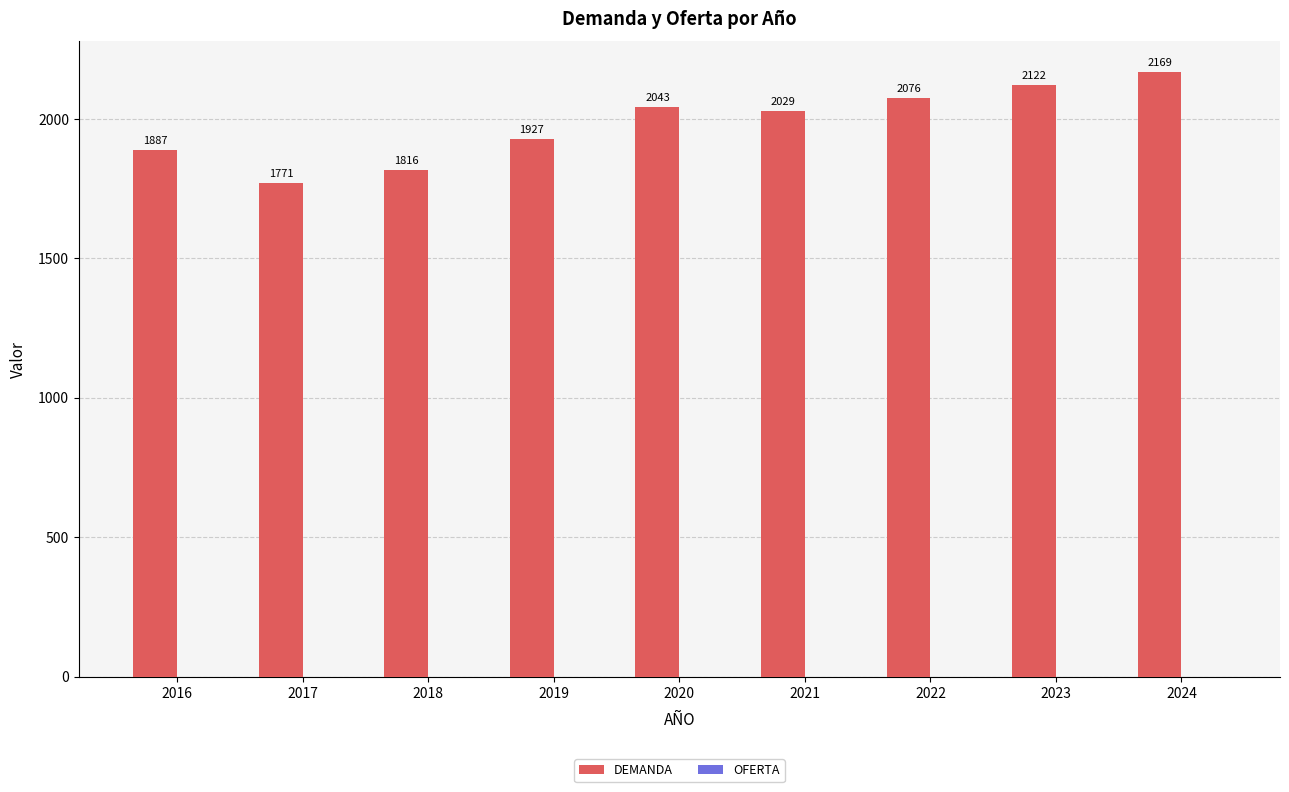

The chart shows a value of 934.7 at 2022. True or false?

False